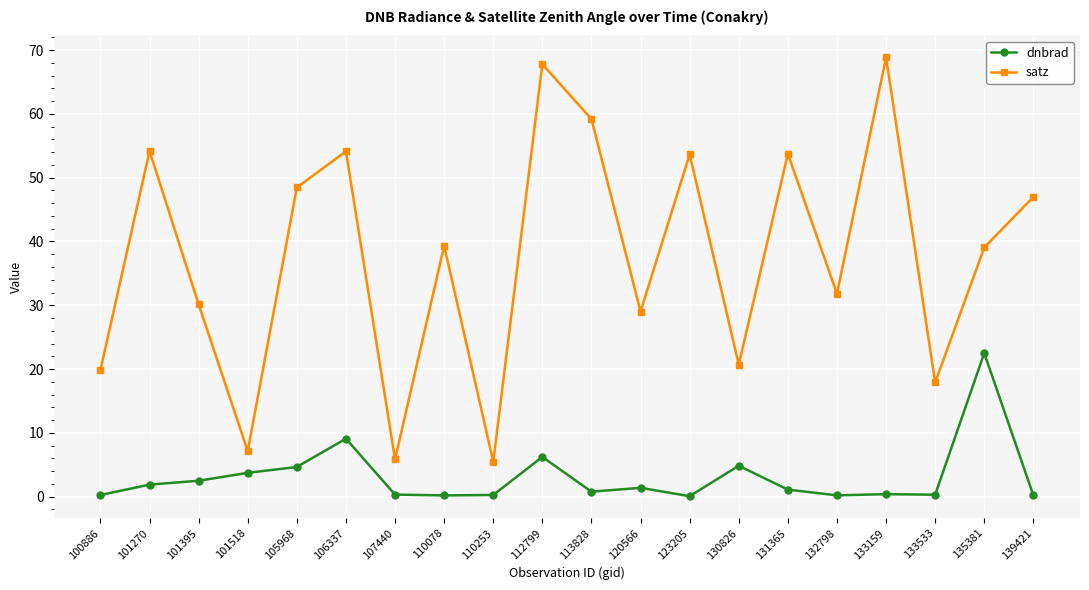

True or false: dnbrad and satz cross at least once.

False